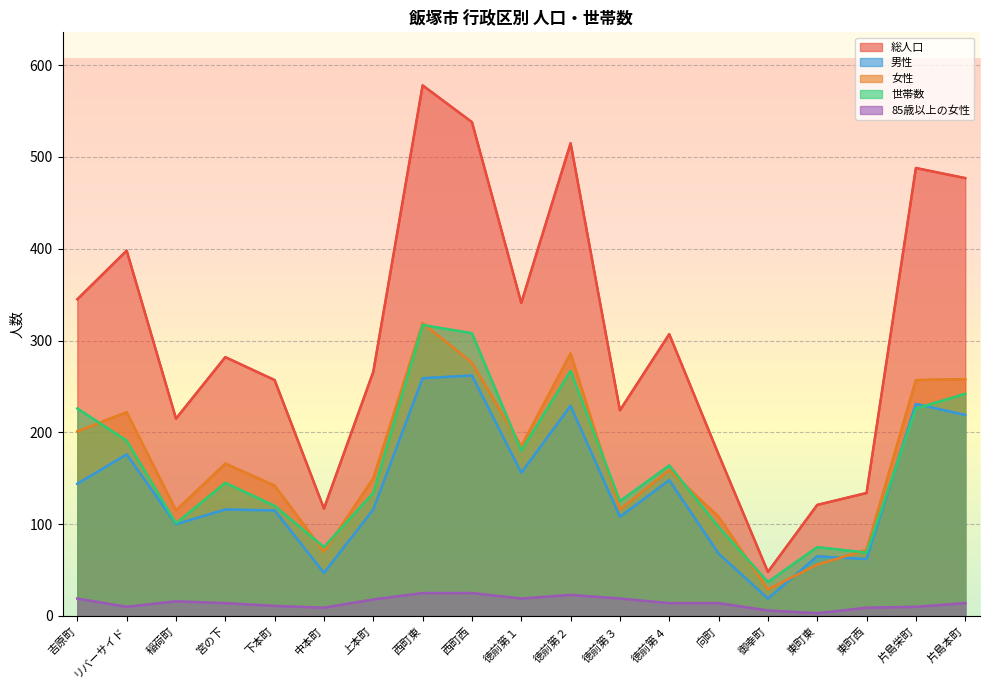

Reading left to right, extract all data points from this chart.

総人口: 345	398	215	282	257	117	266	578	538	341	515	224	307	176	48	121	134	488	477
男性: 144	176	100	116	115	47	116	259	262	156	229	108	148	68	19	65	62	231	219
女性: 201	222	115	166	142	70	150	319	276	185	286	116	159	108	29	56	72	257	258
世帯数: 226	191	101	145	120	75	134	317	308	180	267	125	164	97	37	75	69	226	242
85歳以上の女性: 19	10	16	14	11	9	18	25	25	19	23	19	14	14	6	3	9	10	14